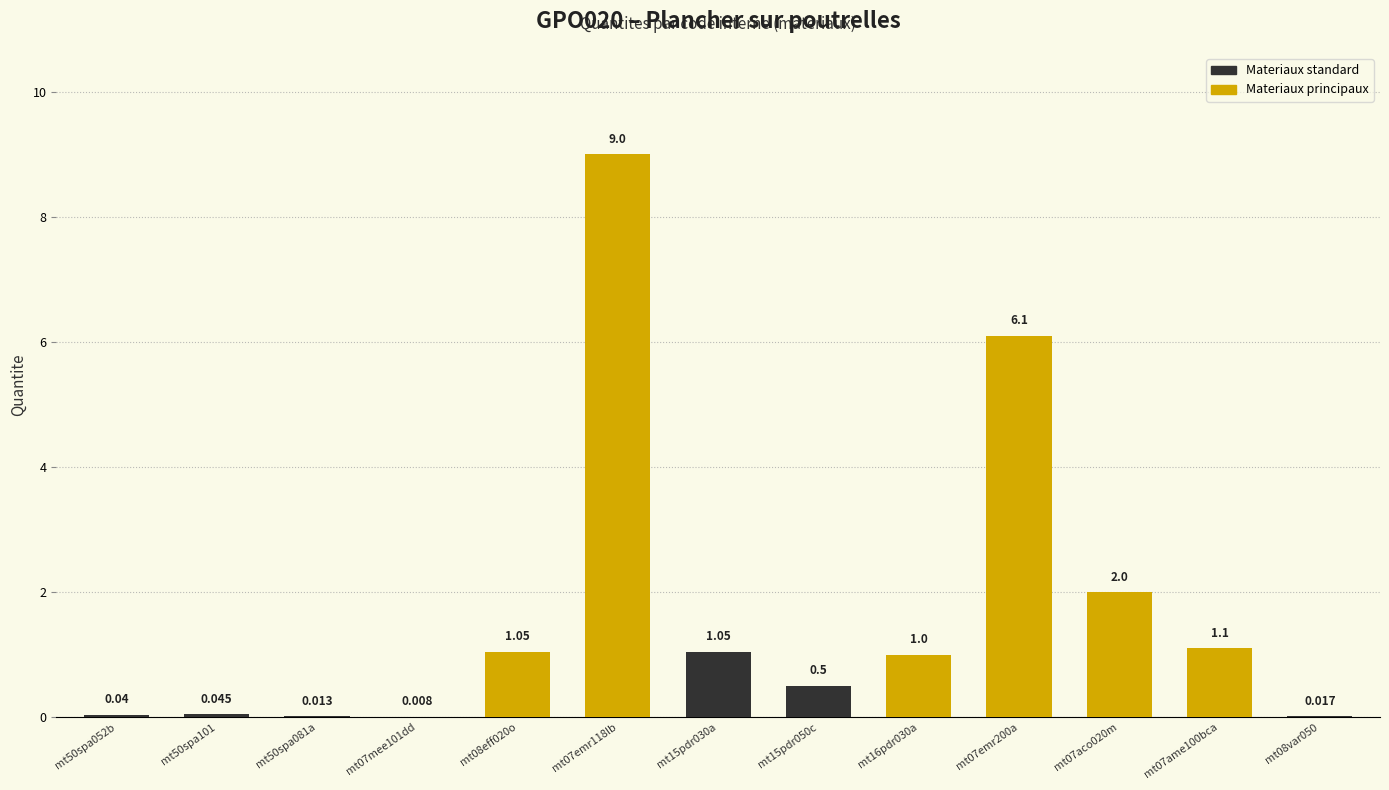

List the labels in order of value, largest first.

mt07emr118lb, mt07emr200a, mt07aco020m, mt07ame100bca, mt08eff020o, mt15pdr030a, mt16pdr030a, mt15pdr050c, mt50spa101, mt50spa052b, mt08var050, mt50spa081a, mt07mee101dd